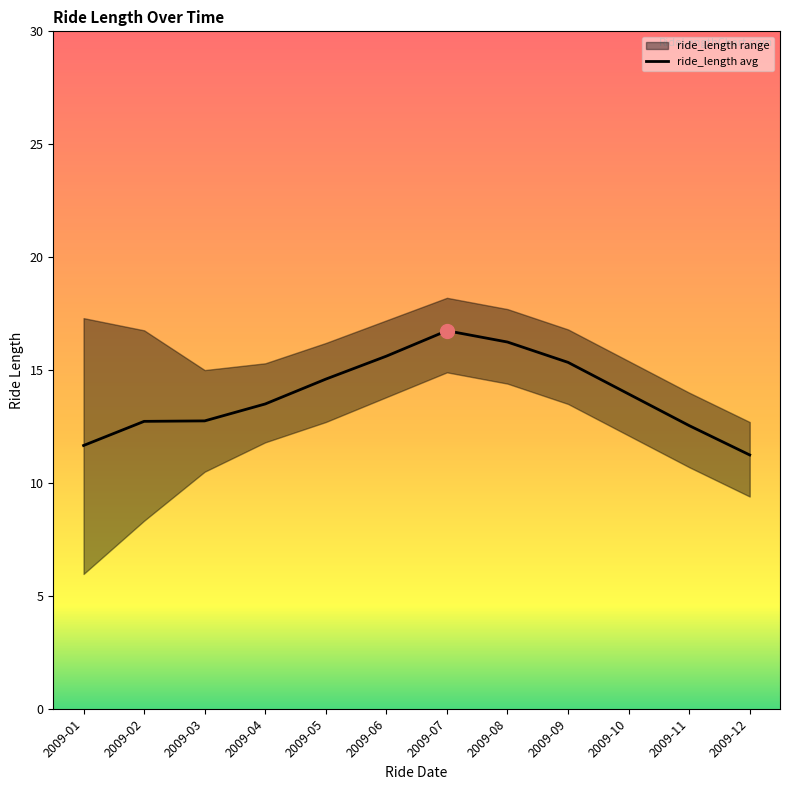

Is it true that ride_length avg equals 4.4 at 2009-11?

False